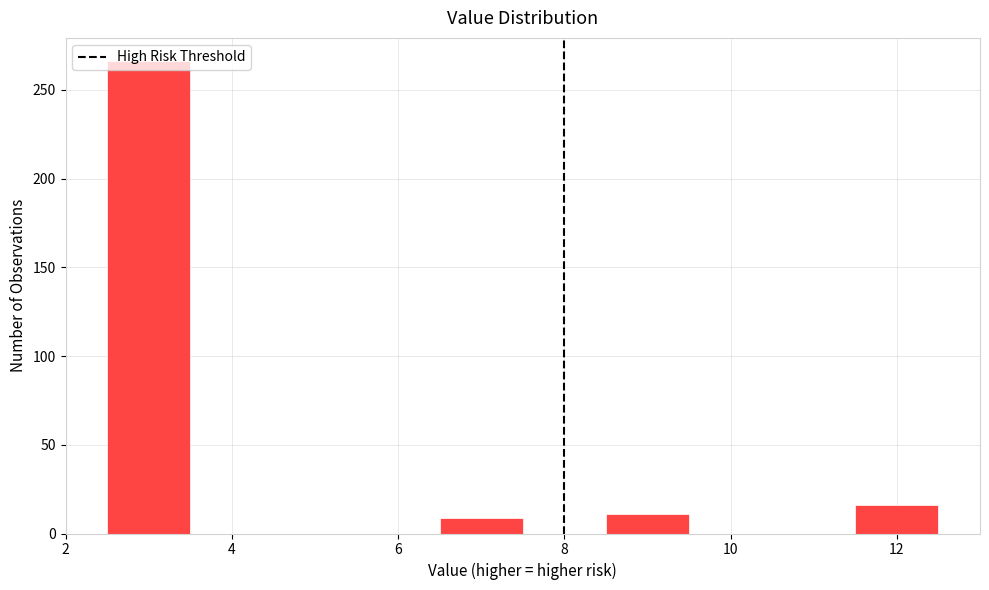

Reading left to right, list every bar in this chart as the range it spans on the x-axis followed by its height. Neither the bar edges nor the heights are printed on the chart, so give them approximately, as read against the axes.

2.5 to 3.5: 265
3.5 to 4.5: 0
4.5 to 5.5: 0
5.5 to 6.5: 0
6.5 to 7.5: 10
7.5 to 8.5: 0
8.5 to 9.5: 10
9.5 to 10.5: 0
10.5 to 11.5: 0
11.5 to 12.5: 15